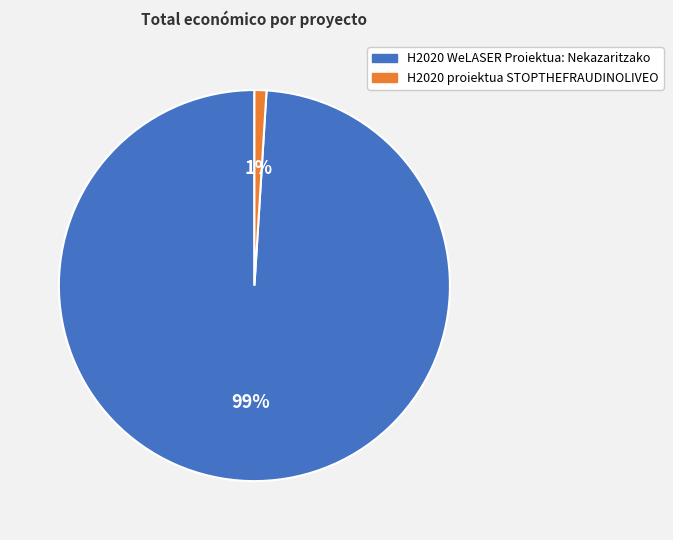

Combined, do H2020 proiektua STOPTHEFRAUDINOLIVEO and H2020 WeLASER Proiektua: Nekazaritzako account for over 50%?

Yes